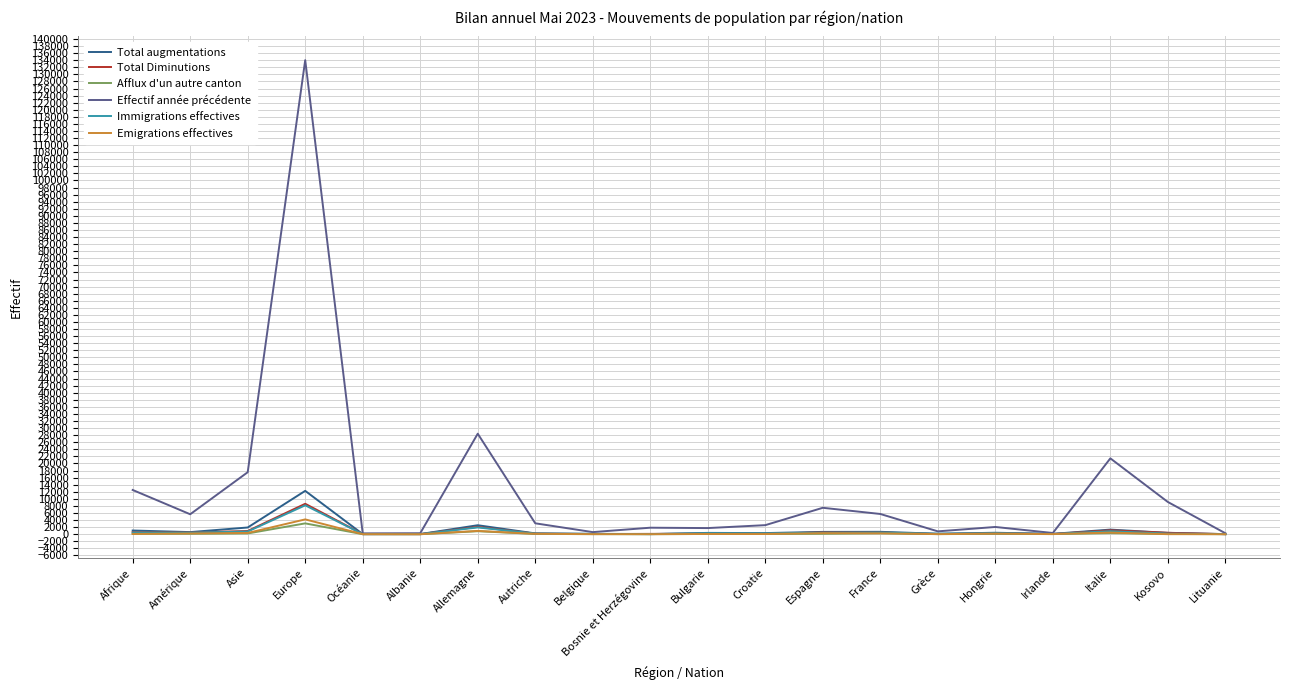

What are all the series names shown in the legend?

Total augmentations, Total Diminutions, Afflux d'un autre canton, Effectif année précédente, Immigrations effectives, Emigrations effectives